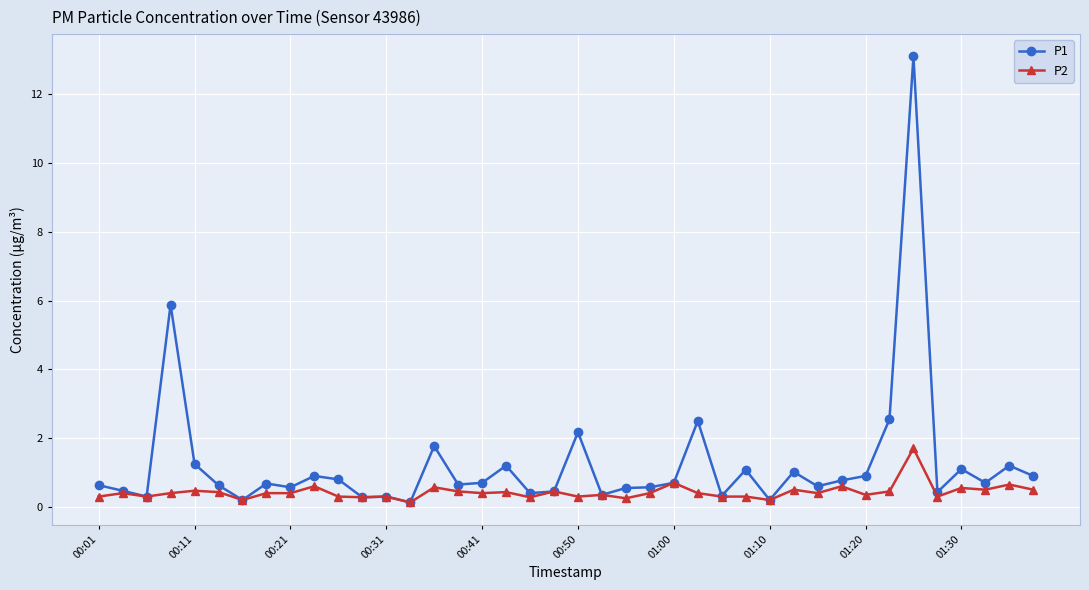

How many lines are shown in the chart?

2